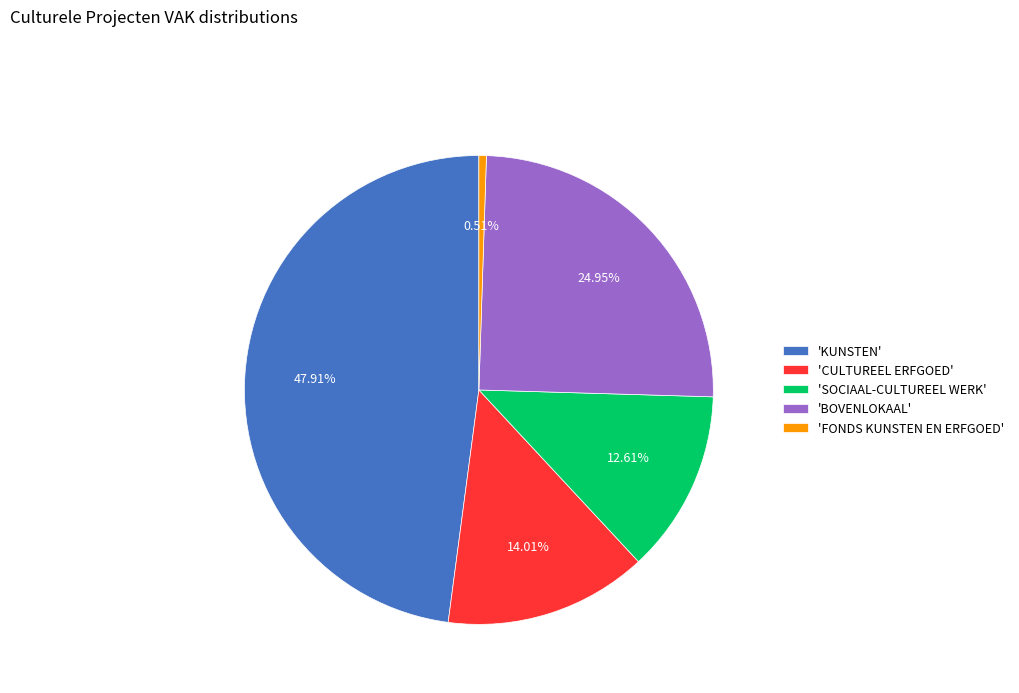

Rank the categories by value from highest to lowest.

'KUNSTEN', 'BOVENLOKAAL', 'CULTUREEL ERFGOED', 'SOCIAAL-CULTUREEL WERK', 'FONDS KUNSTEN EN ERFGOED'